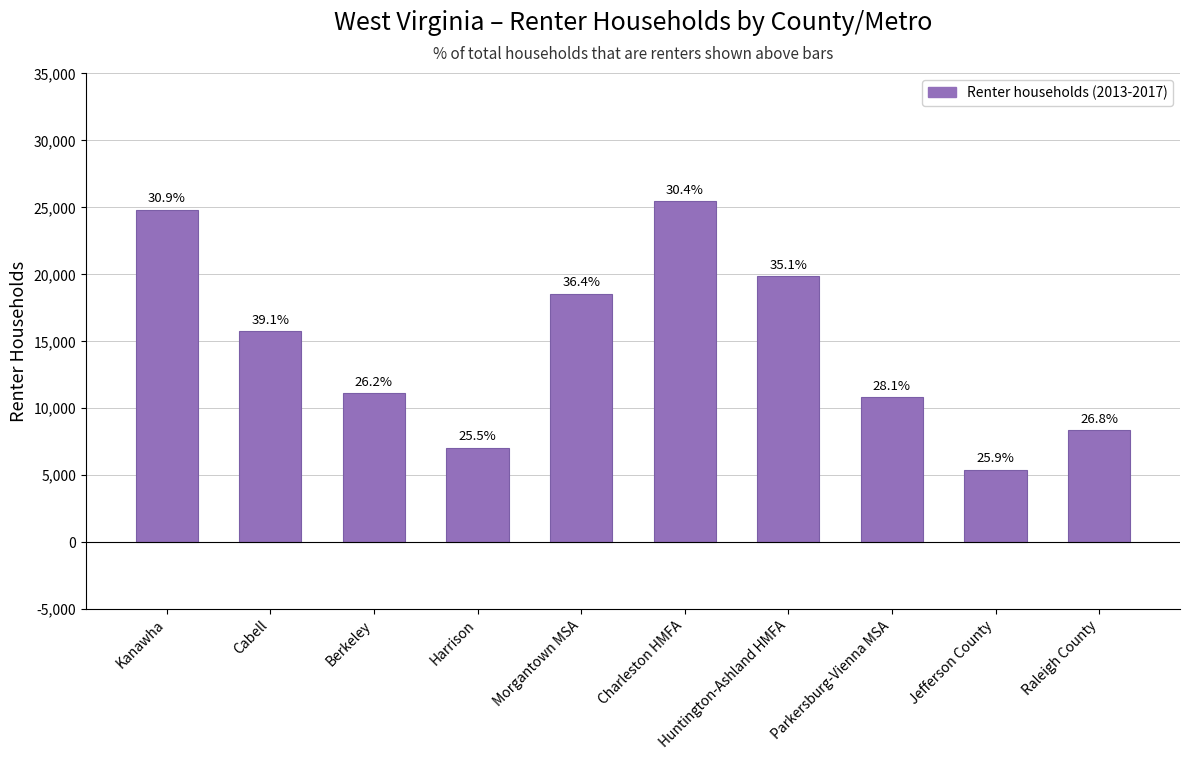

Rank the categories by value from lowest to highest.

Jefferson County, Harrison, Raleigh County, Parkersburg-Vienna MSA, Berkeley, Cabell, Morgantown MSA, Huntington-Ashland HMFA, Kanawha, Charleston HMFA